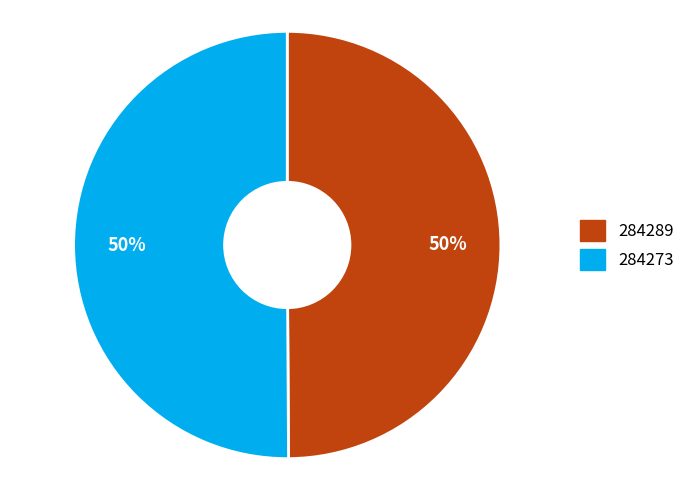

To the nearest percent, what is the average slice percentage?

50%